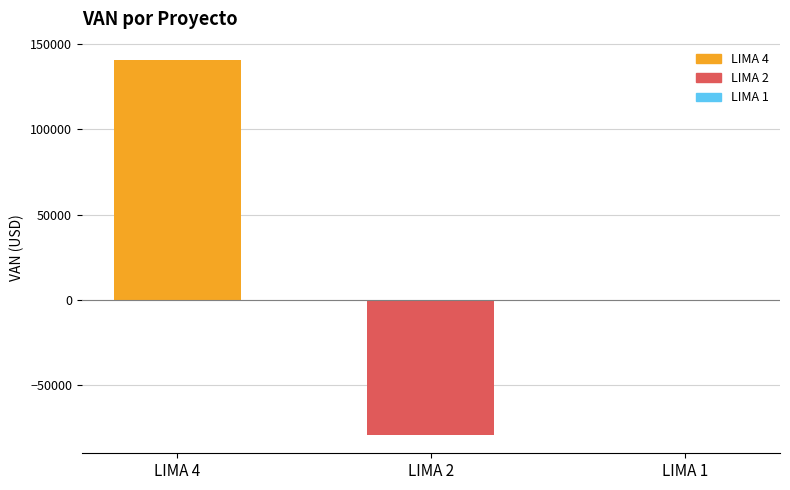

Which has a higher value, LIMA 1 or LIMA 2?

LIMA 1